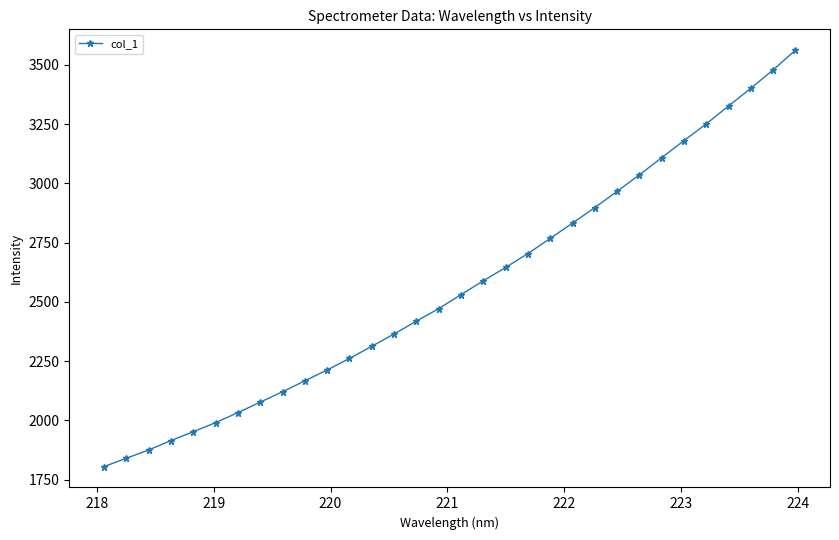

Does the chart have visible grid lines?

No